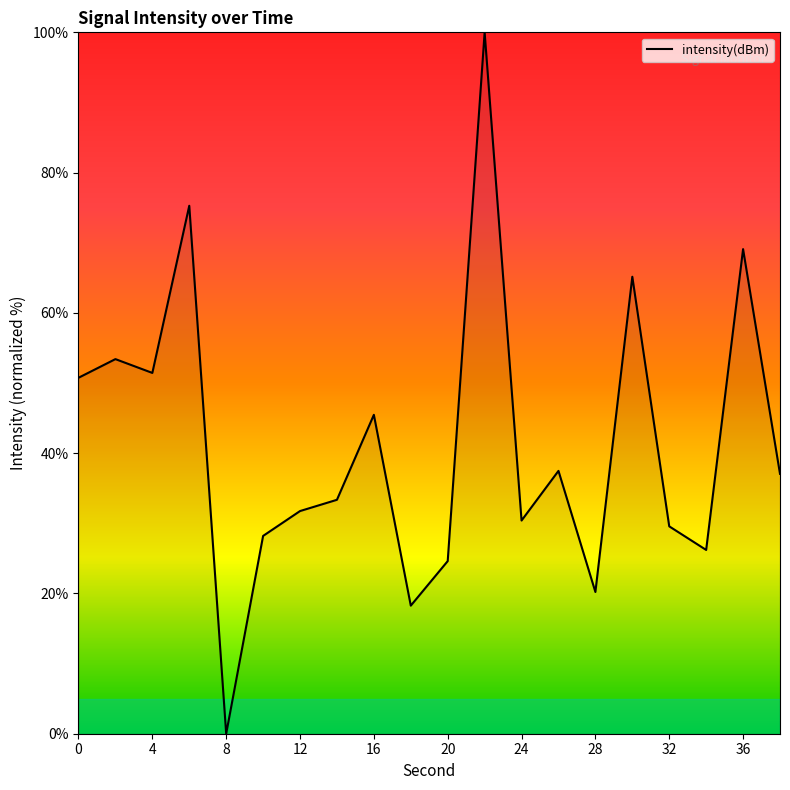

Is this an area chart (filled region under the line)?

Yes